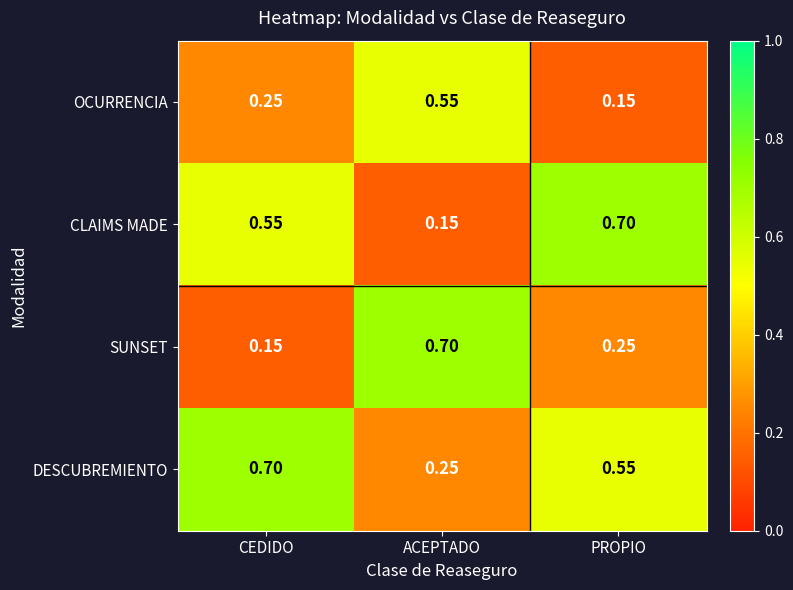

Rank the categories by DESCUBREMIENTO value from lowest to highest.

ACEPTADO, PROPIO, CEDIDO